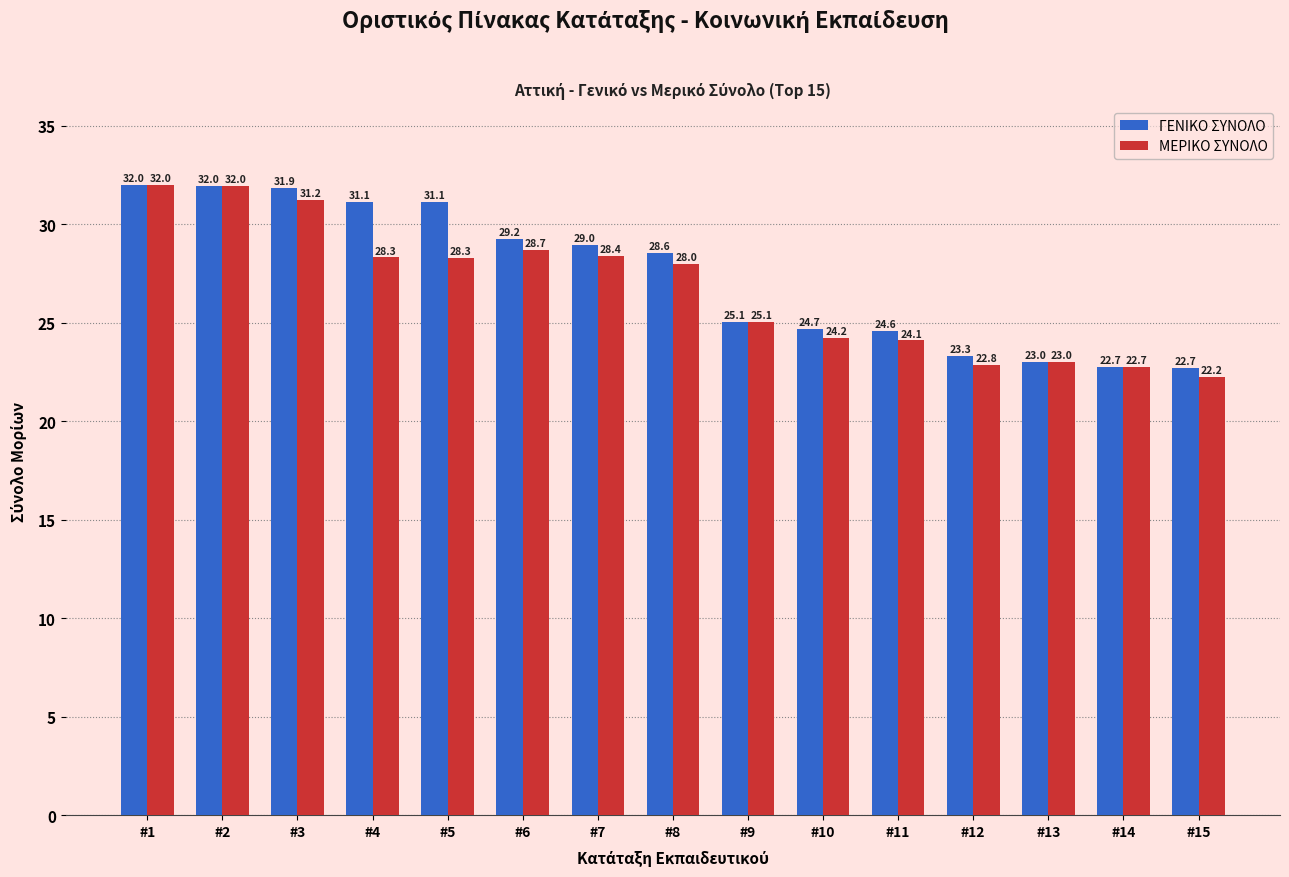

Is it true that ΜΕΡΙΚΟ ΣΥΝΟΛΟ equals 39.8 at #13?

False